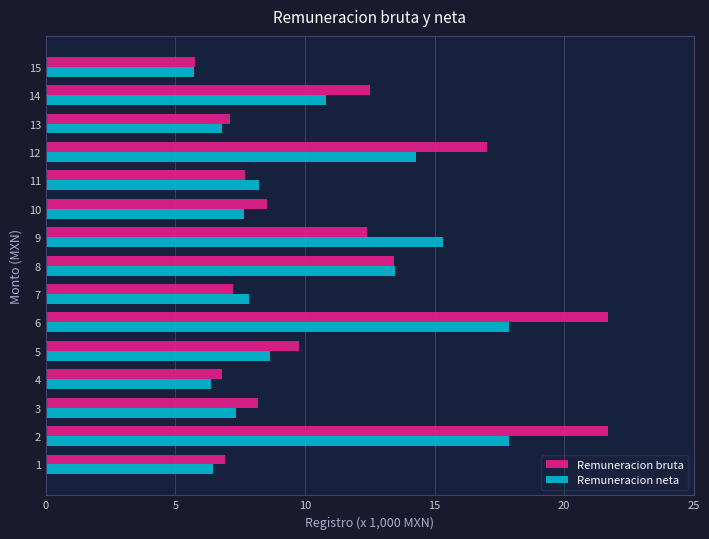

What is the spread (max minus min) of values at 12?

2.7